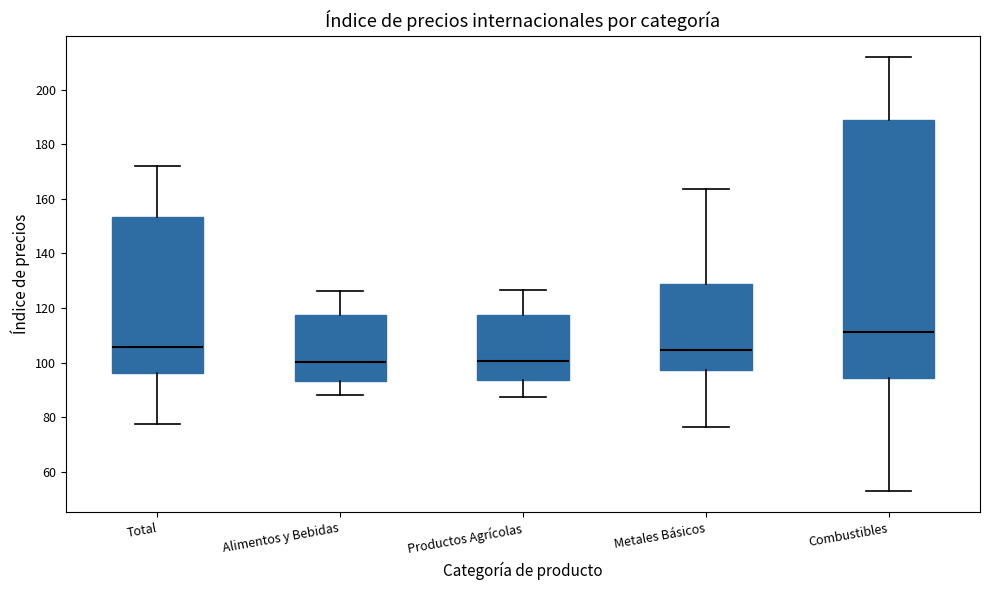

Reading left to right, read every box against the y-axis: the position of its median line, the range the box covers, and the ends of its whiskers. The values are not printed on the chart, so give them approximately, as read against the axis.

Total: median 106, box 96 to 154, whiskers 78 to 172
Alimentos y Bebidas: median 100, box 94 to 118, whiskers 88 to 126
Productos Agrícolas: median 100, box 94 to 118, whiskers 88 to 126
Metales Básicos: median 104, box 98 to 128, whiskers 76 to 164
Combustibles: median 112, box 94 to 188, whiskers 54 to 212